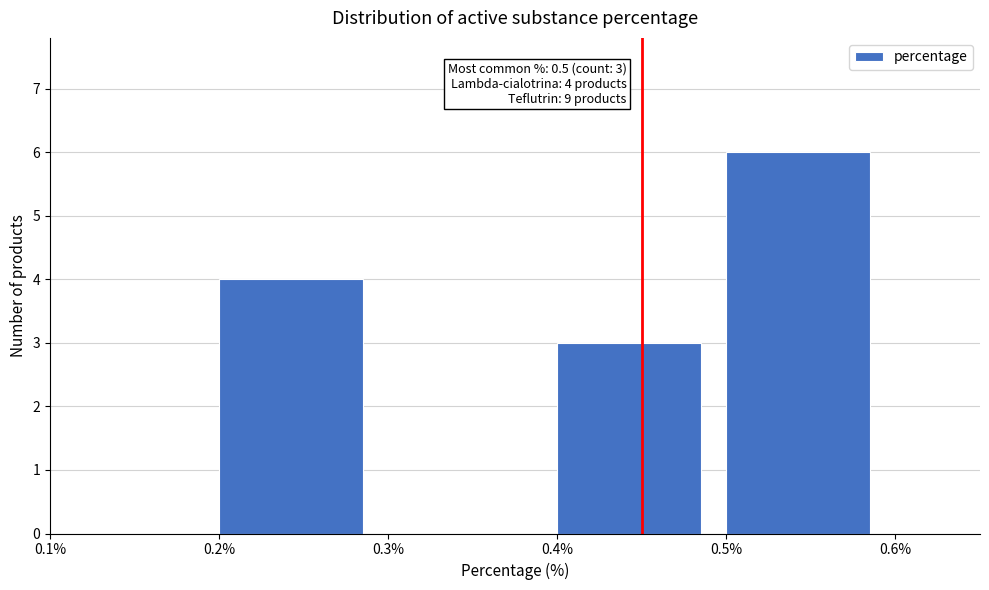

Which range on the x-axis has the tallest bar?

0.5% to 0.6%